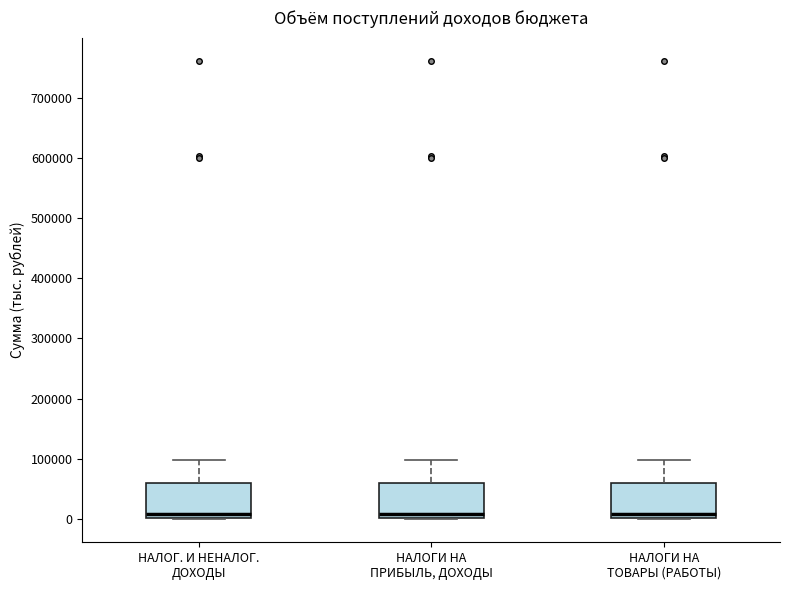

Reading left to right, read every box against the y-axis: the position of its median line, the range the box covers, and the ends of its whiskers. The values are not printed on the chart, so give them approximately, as read against the axis.

НАЛОГ. И НЕНАЛОГ. ДОХОДЫ: median 10000, box 0 to 60000, whiskers 0 to 100000
НАЛОГИ НА ПРИБЫЛЬ, ДОХОДЫ: median 10000, box 0 to 60000, whiskers 0 to 100000
НАЛОГИ НА ТОВАРЫ (РАБОТЫ): median 10000, box 0 to 60000, whiskers 0 to 100000